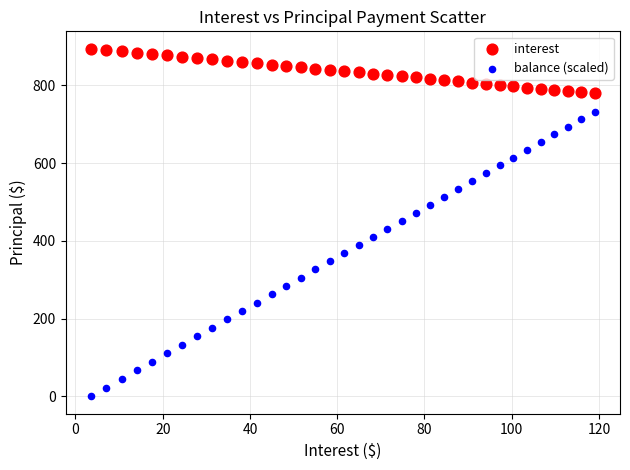

What is the X range (max minus min) for the scatter plot?

115.5